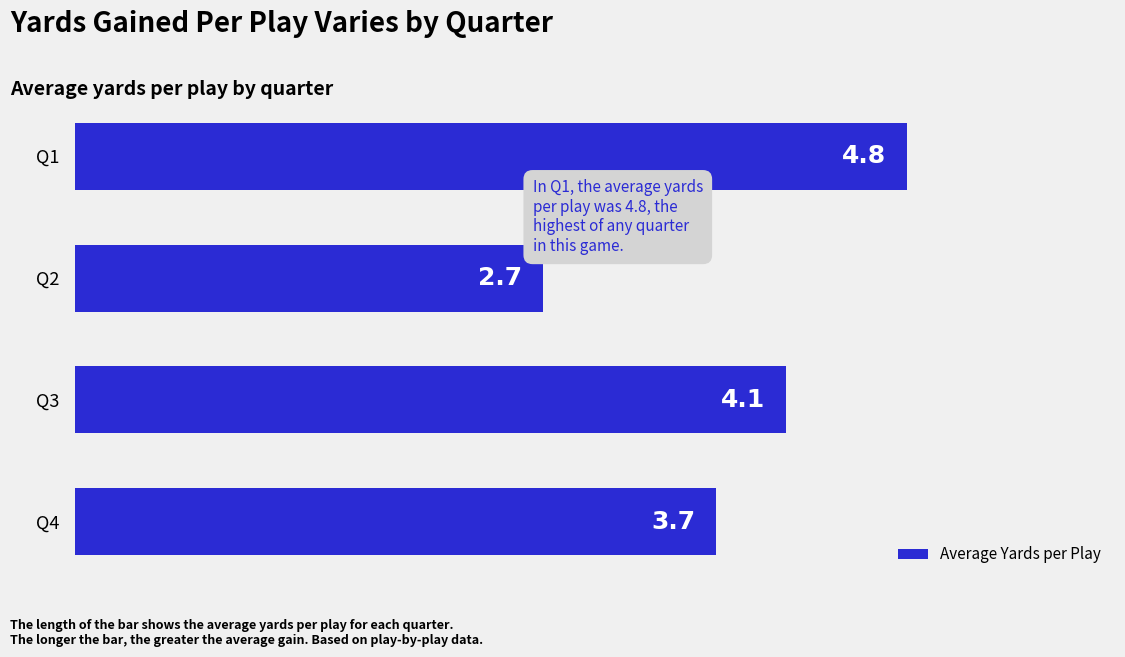

Reading top to bottom, extract all data points from this chart.

4.8	2.7	4.1	3.7